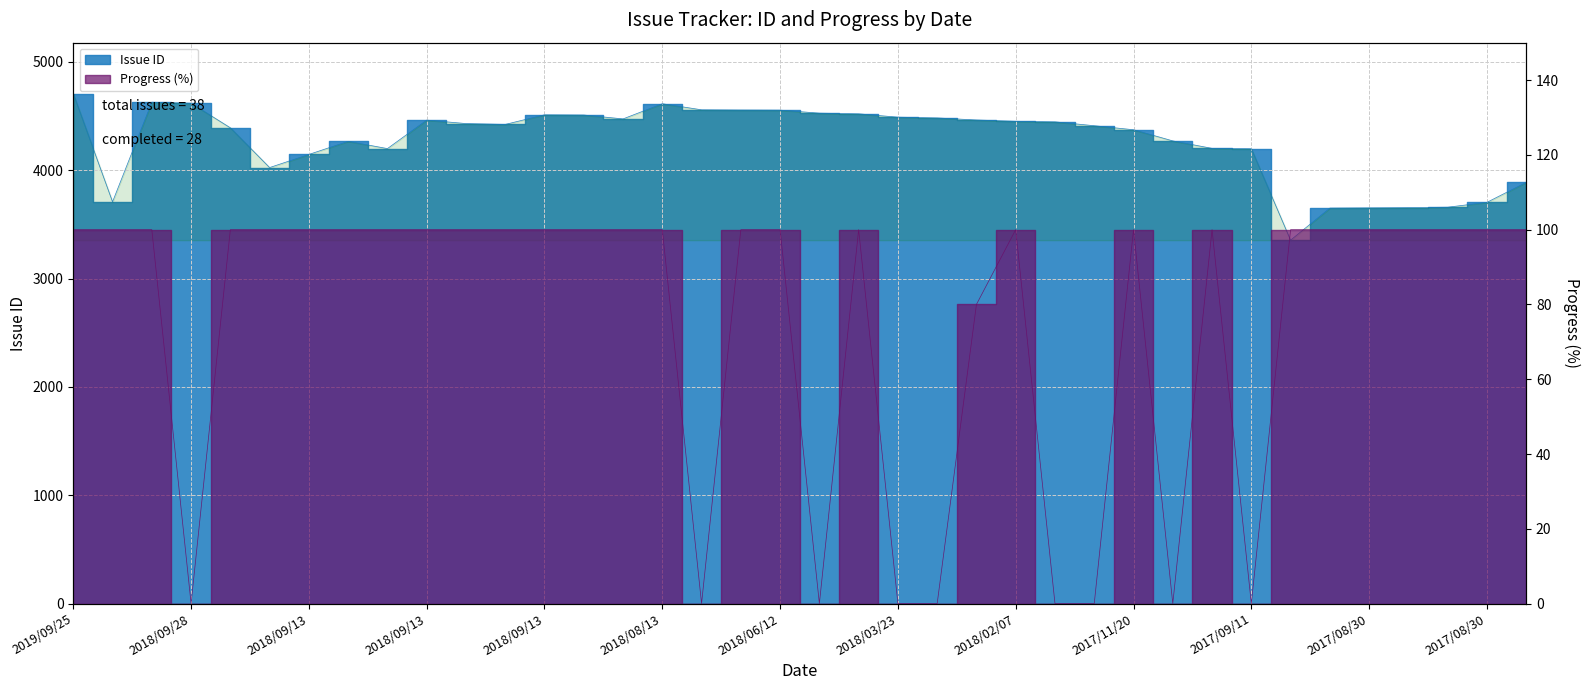

Where is the first local minimum for Issue ID?

2019/06/10